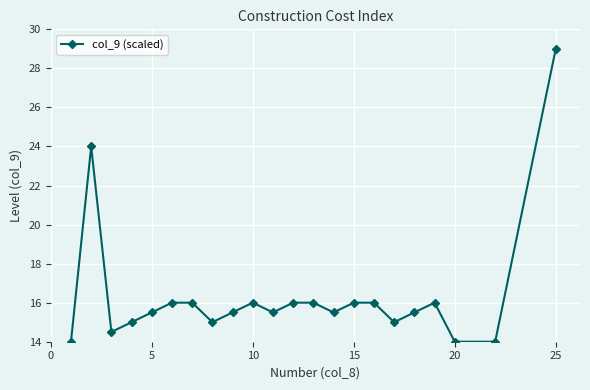

True or false: the data has more than 0 interior local peaks.

True